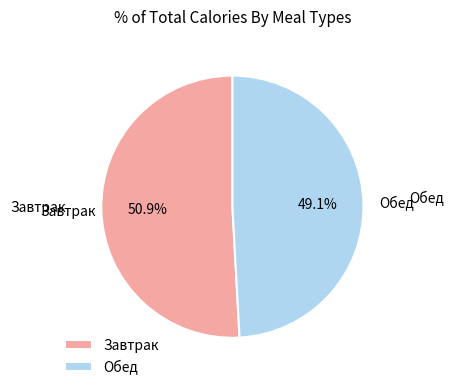

To the nearest percent, what portion does Обед represent?

49%